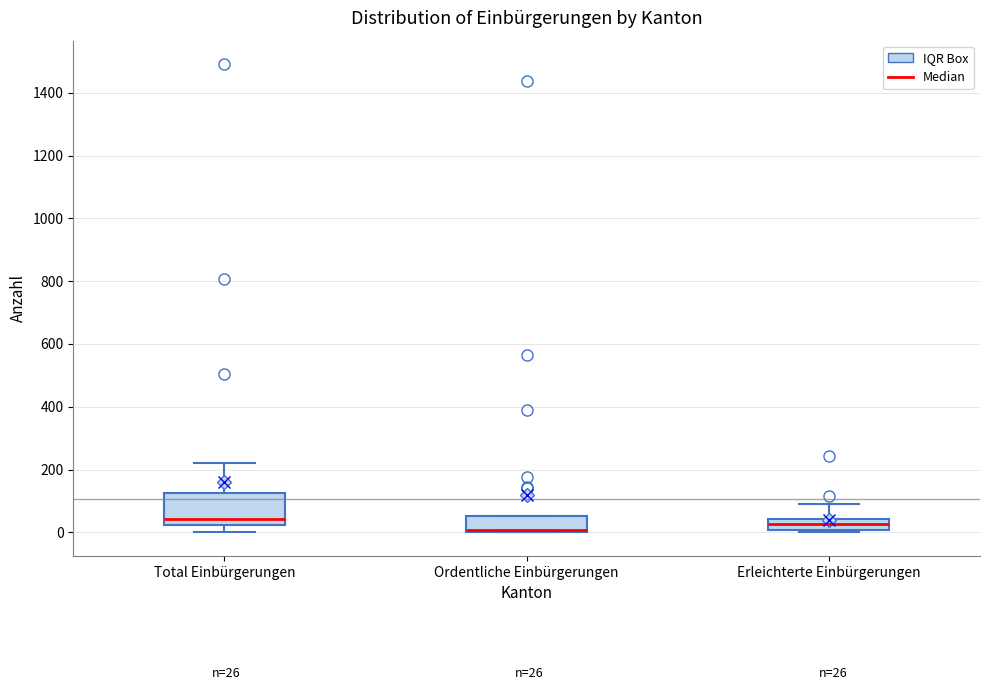

Comparing the boxes themselves (not the whiskers), which one is the tallest?

Total Einbürgerungen